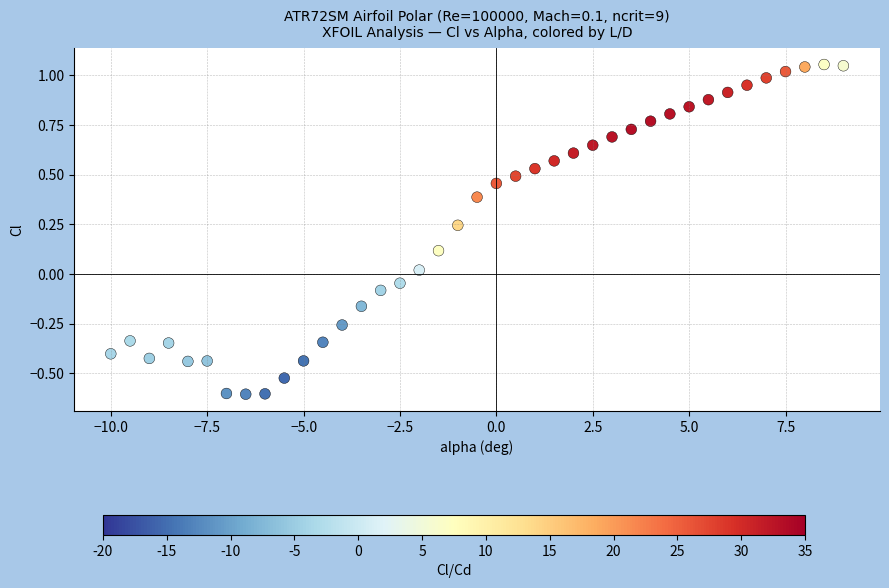

What is the range of X values (max minus min)?

19.0